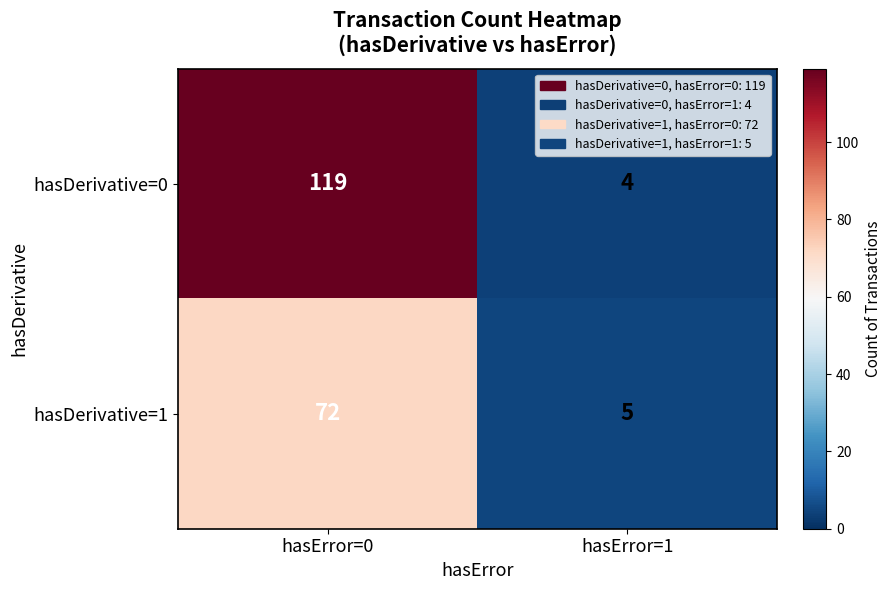

What is the difference between the hasDerivative=0 values at hasError=1 and hasError=0?

115